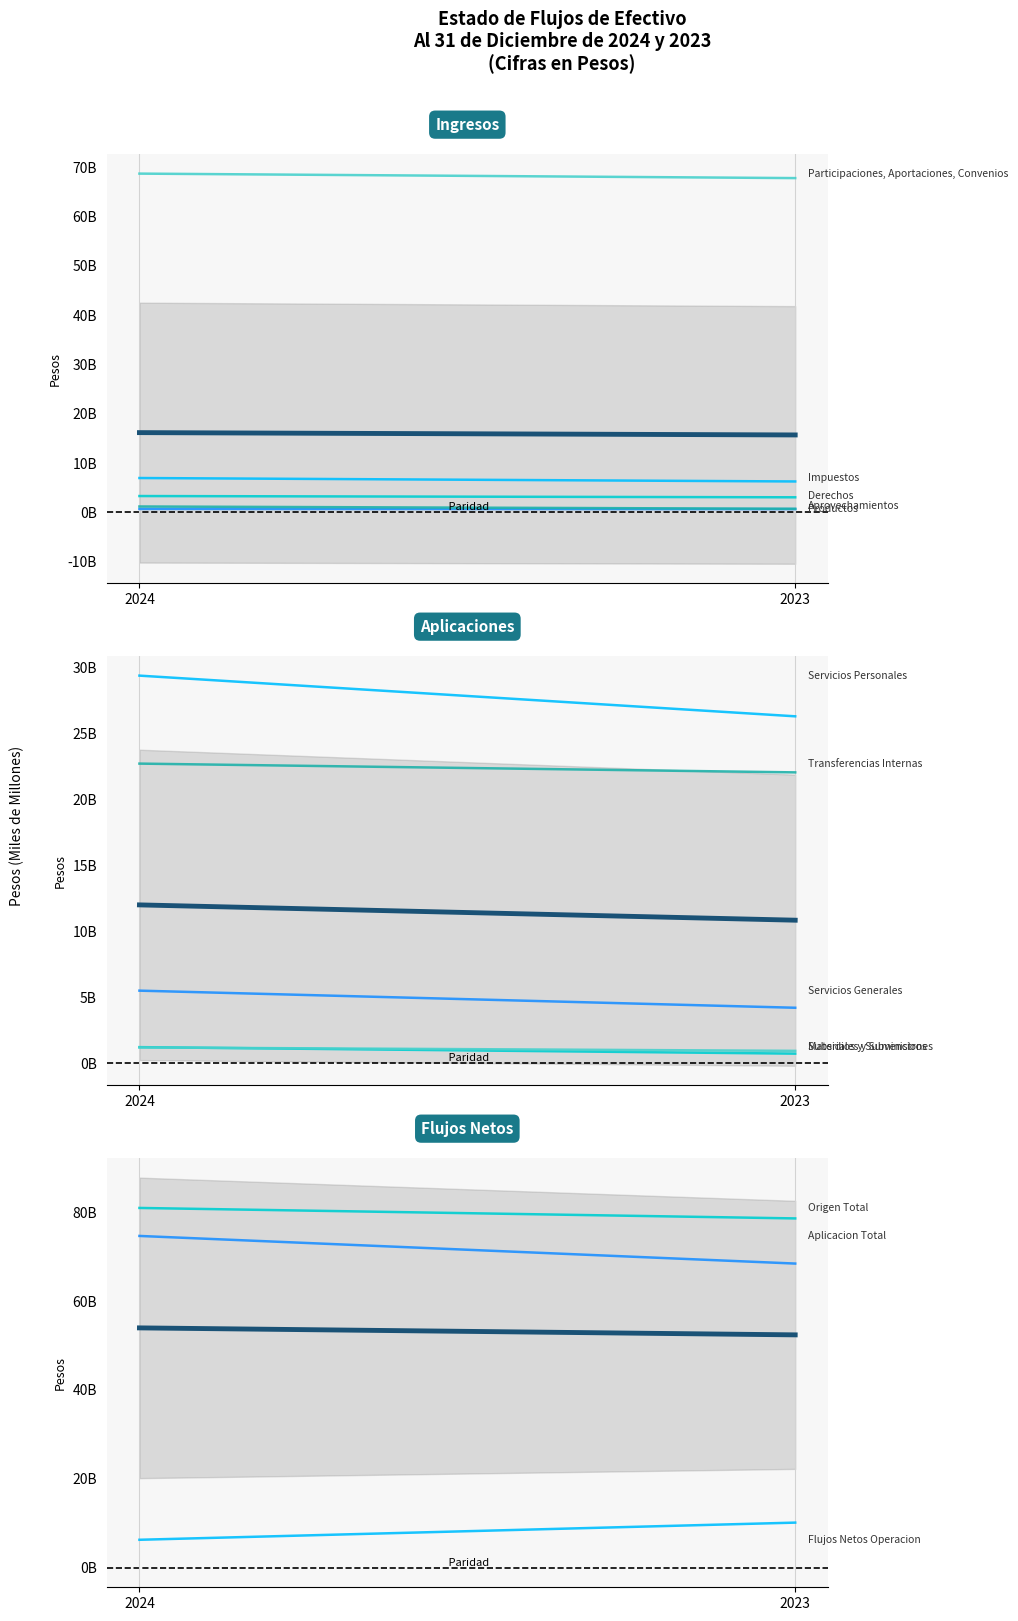

What is the difference between the maximum and minimum values in the Participaciones, Aportaciones, Convenios series?

907752906